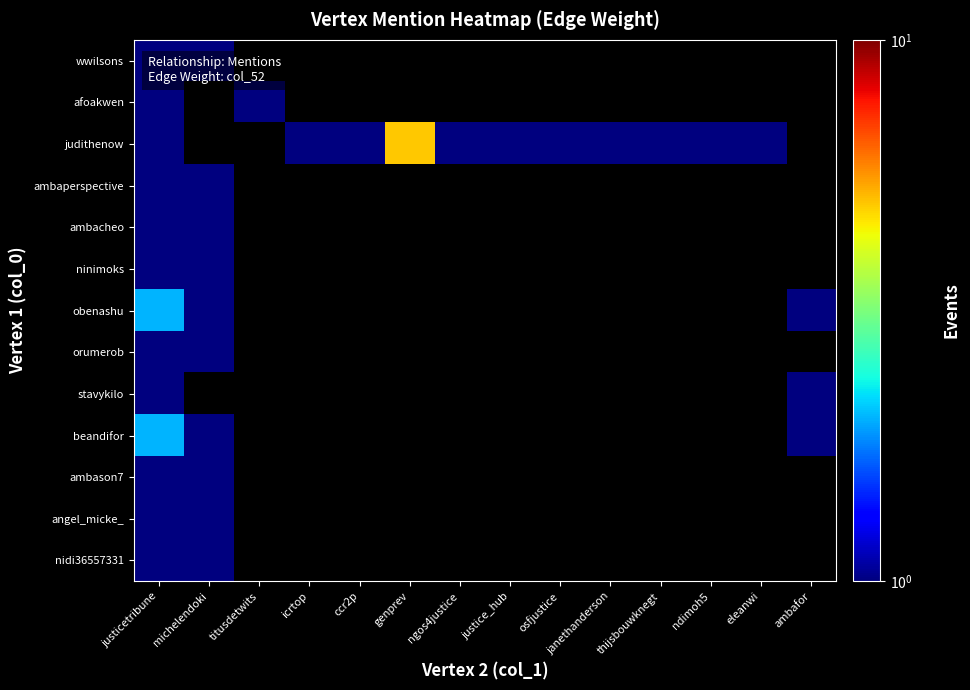

Which label corresponds to the smallest value in the chart?

justicetribune